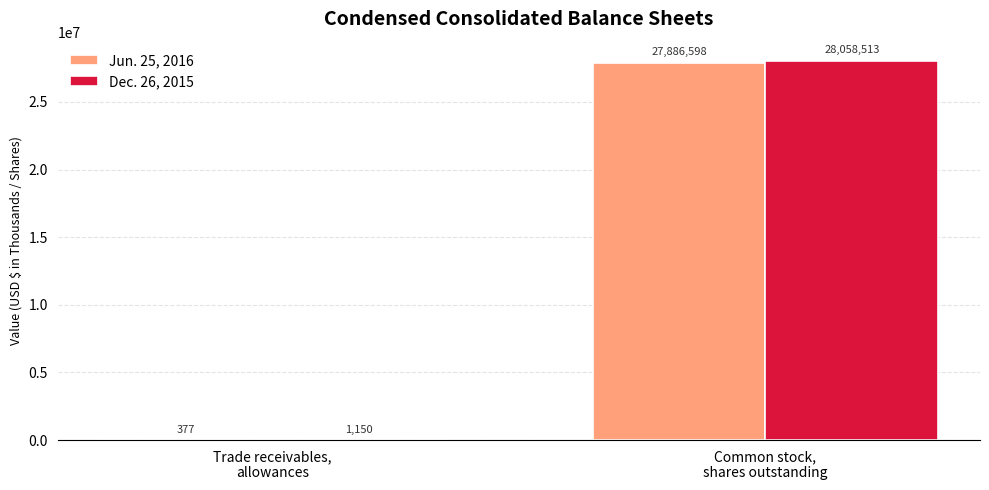

The value of Dec. 26, 2015 at Common stock,
shares outstanding is 28058513. True or false?

True